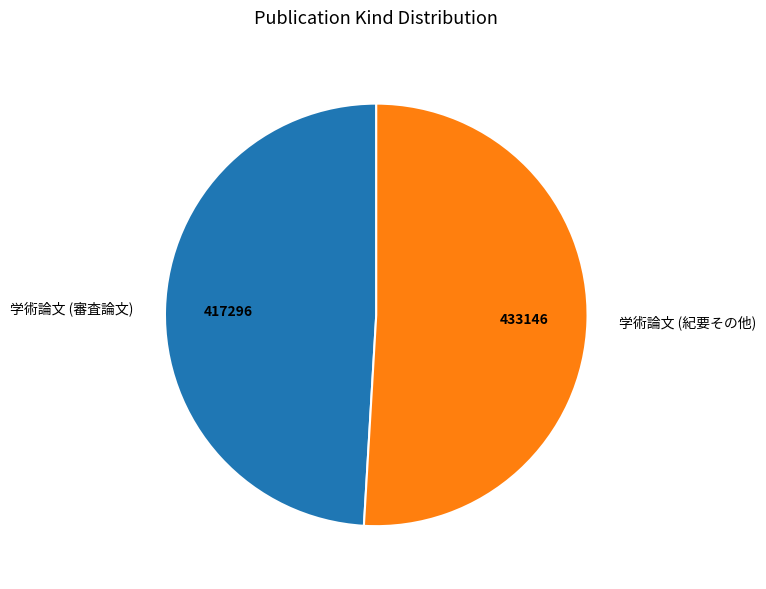

Which slice represents more than half of the pie?

学術論文 (紀要その他)